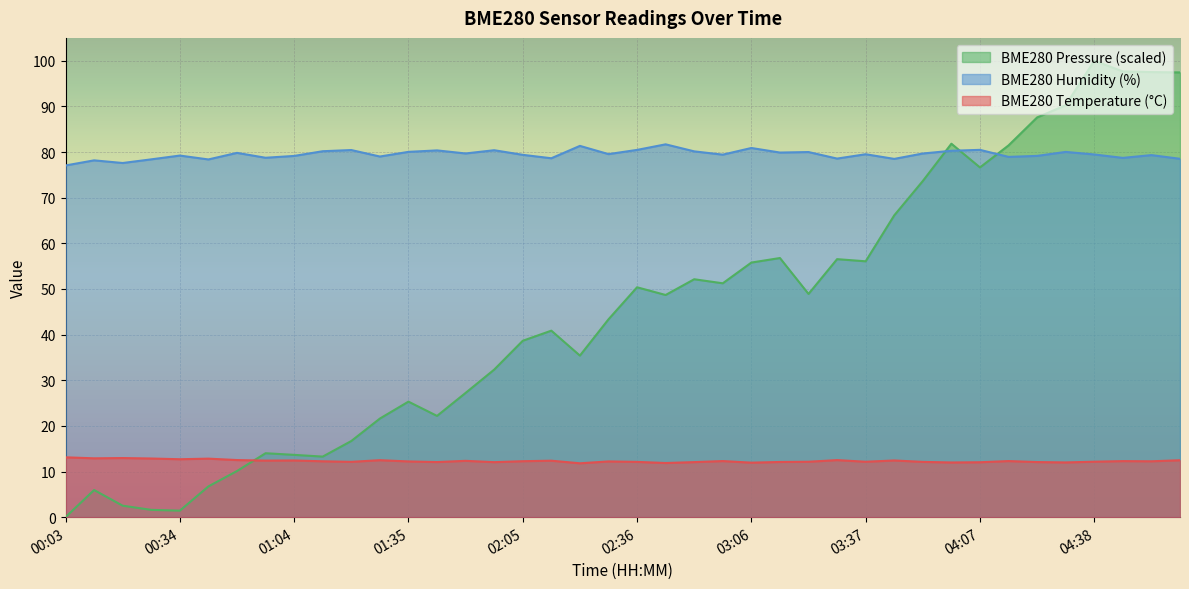

True or false: BME280_humidity and BME280_temperature intersect in this chart.

False